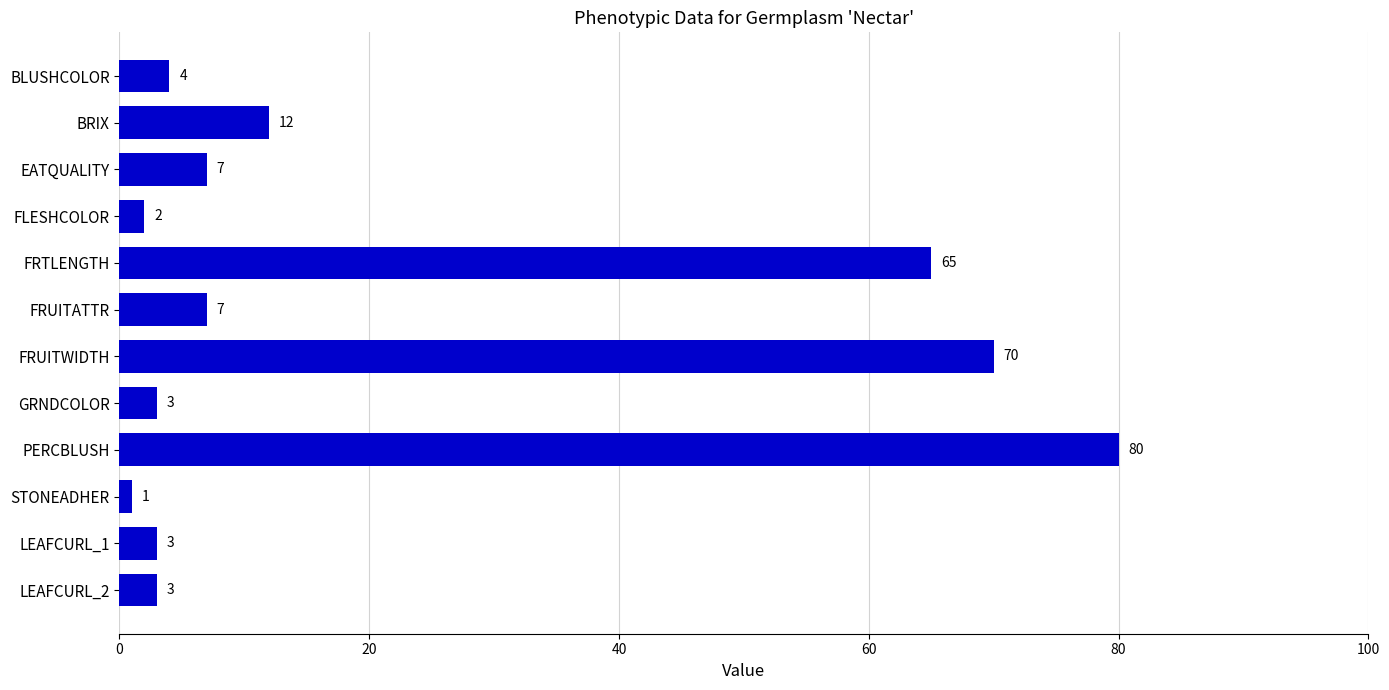

How many series are shown in this chart?

1